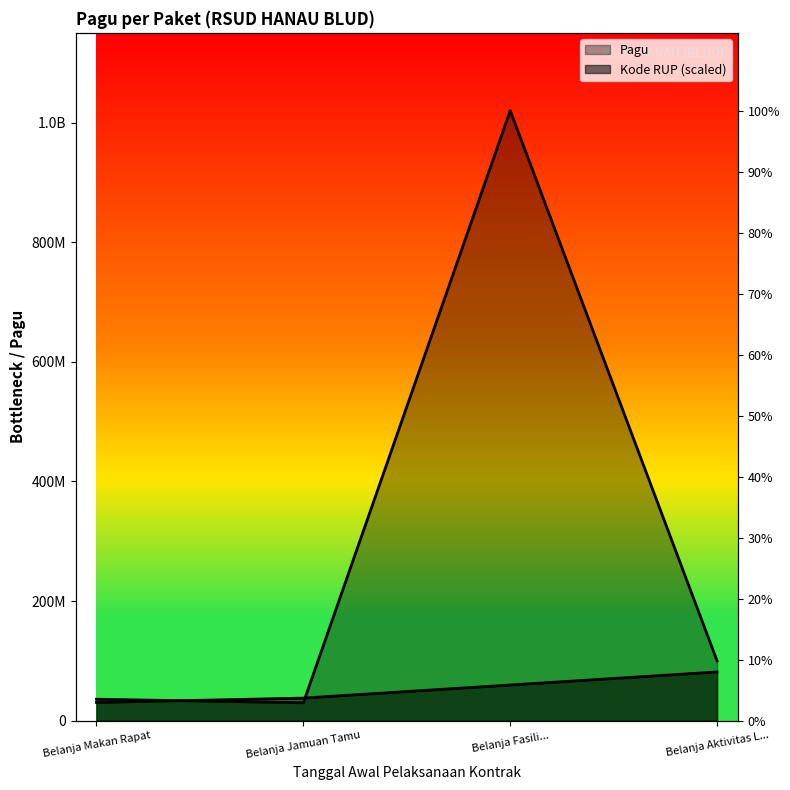

What is the highest value of the Kode RUP series?

81600000.0